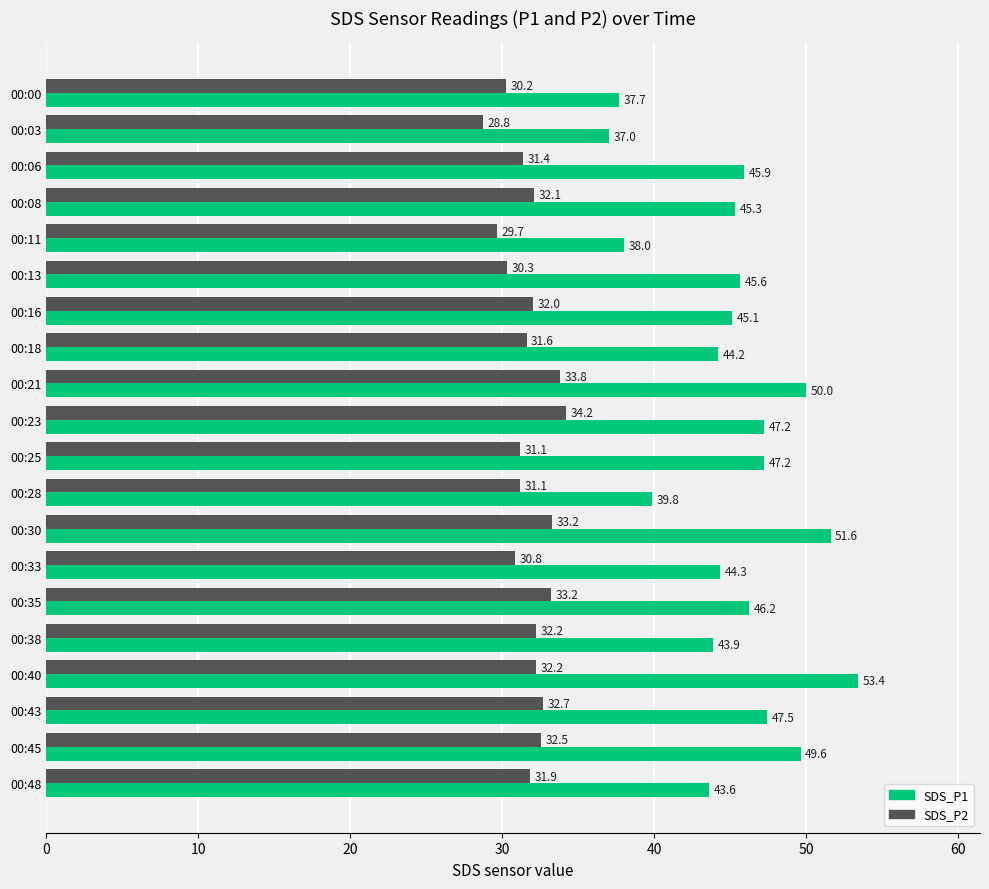

Is it true that SDS_P2 equals 47.7 at 00:06?

False